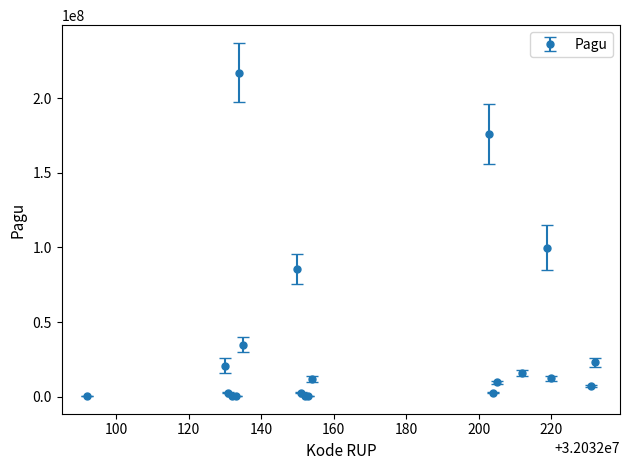

What is the average value?

36154150